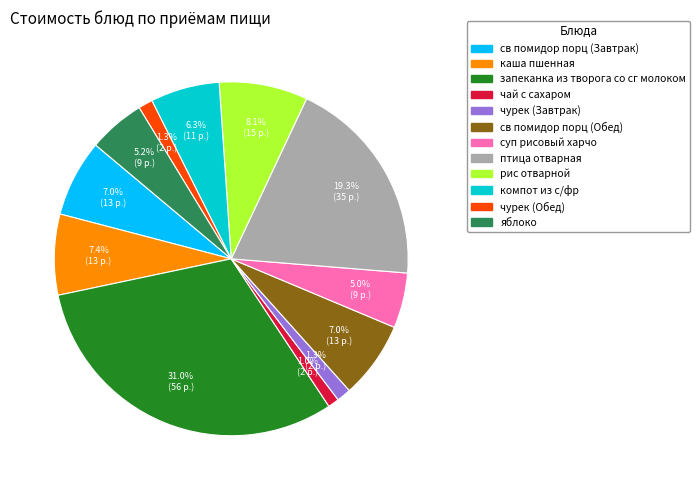

To the nearest percent, what is the combined percentage of чурек (Завтрак) and каша пшенная?

9%